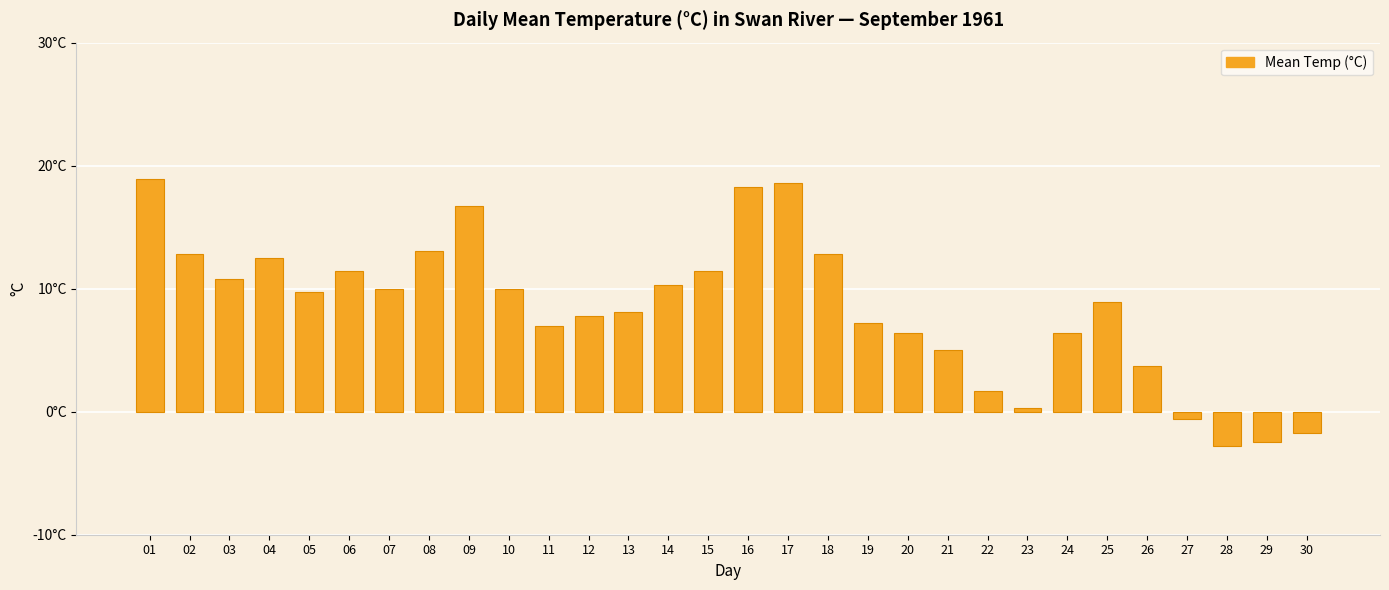

Is it true that the value at 21 is 6.9?

False